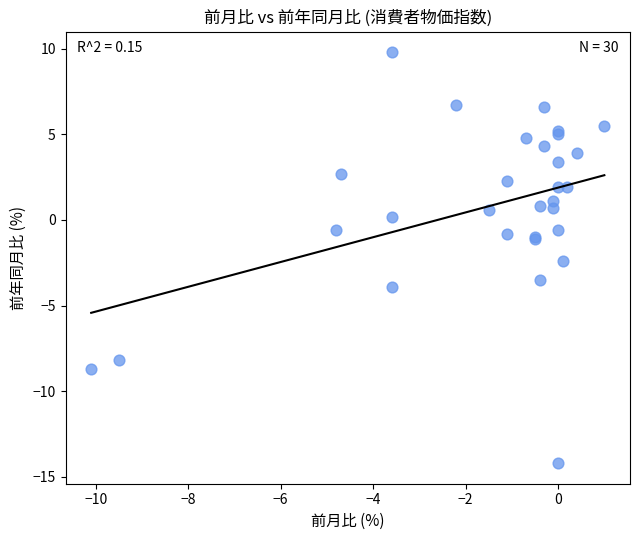

What Y value in the scatter plot is closest to -2?

-2.4